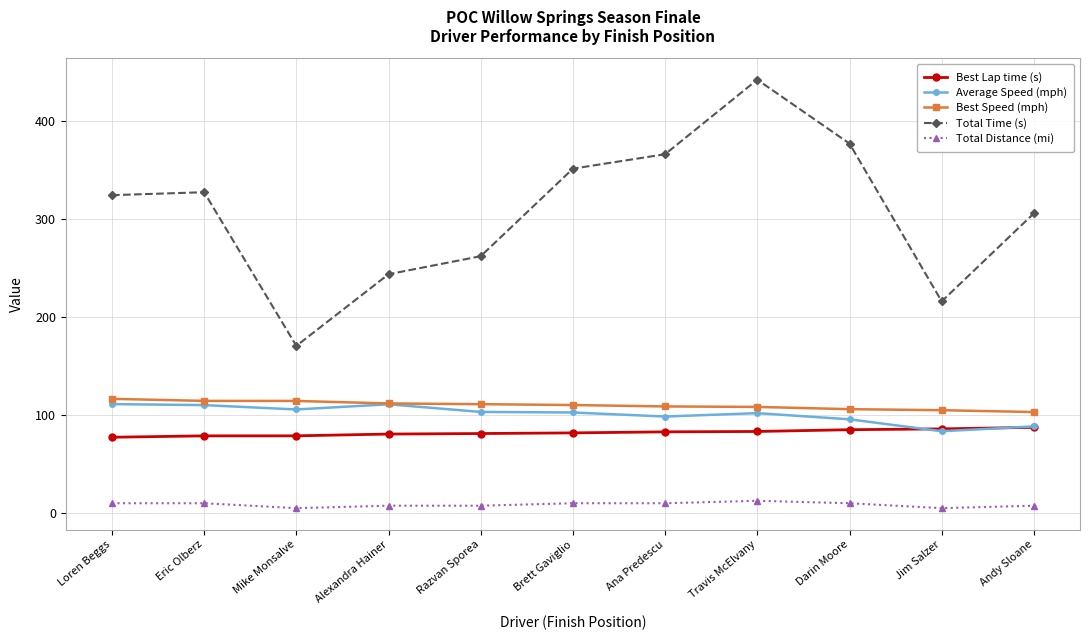

What is the difference between the maximum and minimum values in the Best Speed (mph) series?

13.5